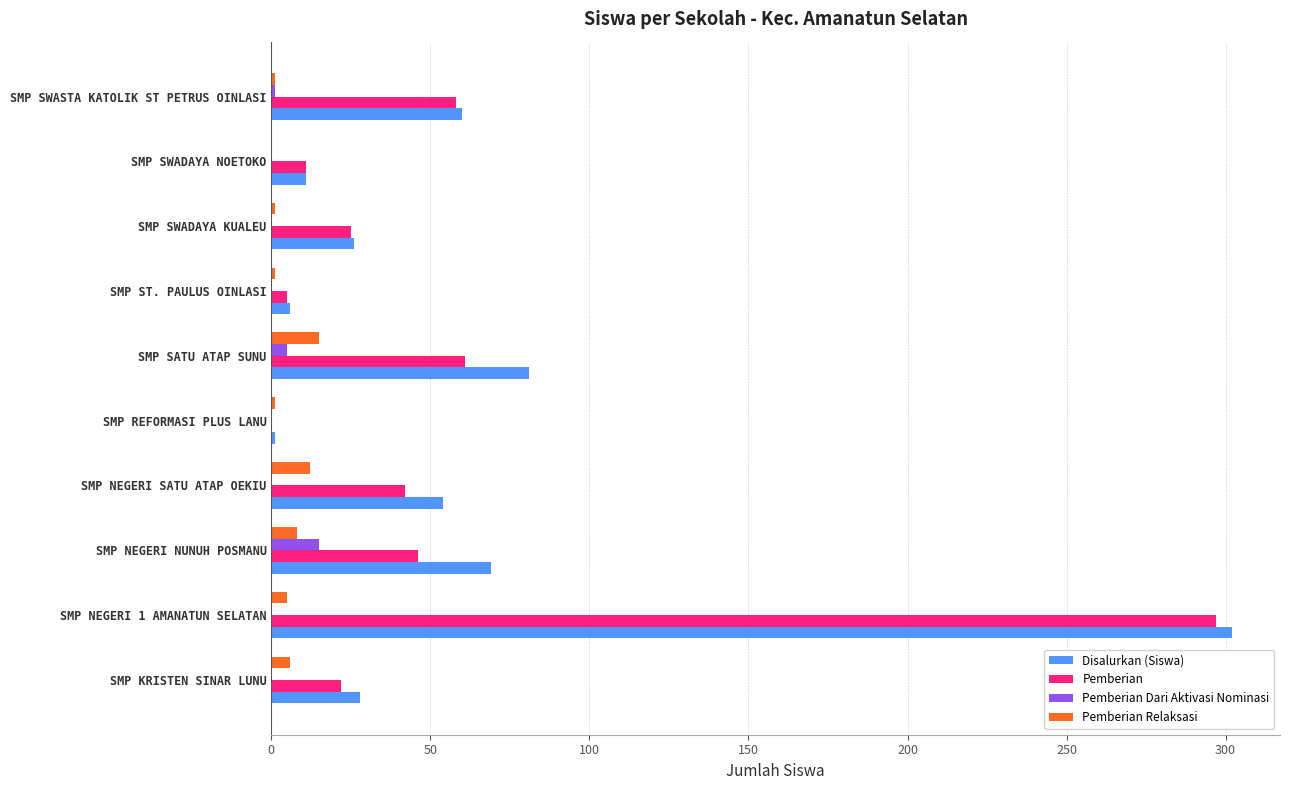

Is the value of Disalurkan (Siswa) at SMP NEGERI NUNUH POSMANU greater than the value of Pemberian Dari Aktivasi Nominasi at SMP ST. PAULUS OINLASI?

Yes